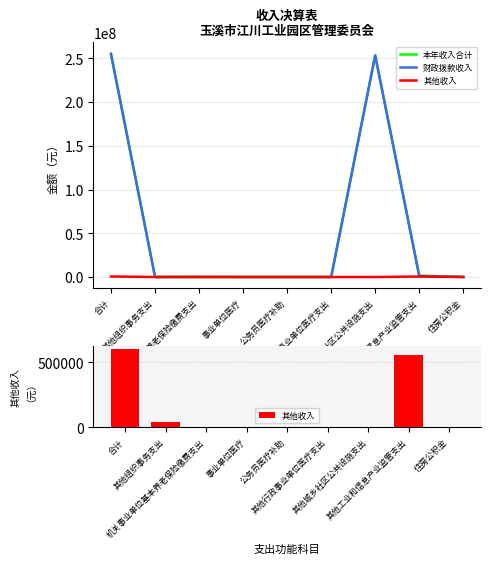

The value of 其他收入 at 机关事业单位基本养老保险缴费支出 is 0.0. True or false?

True